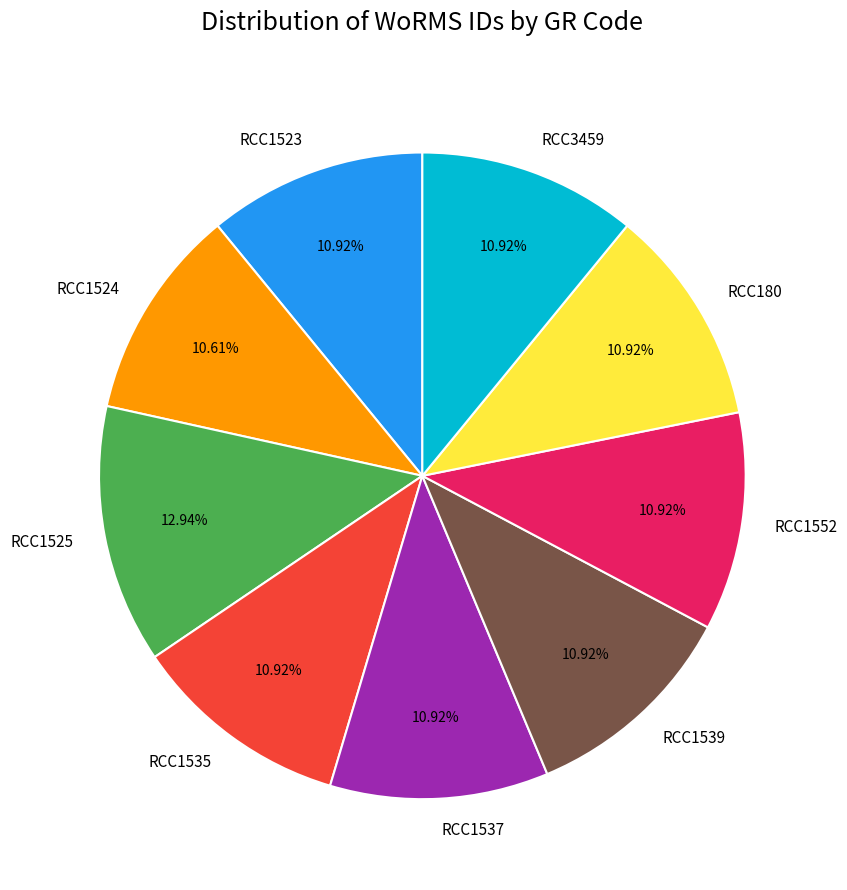

True or false: RCC1537 accounts for 11% of the total.

True